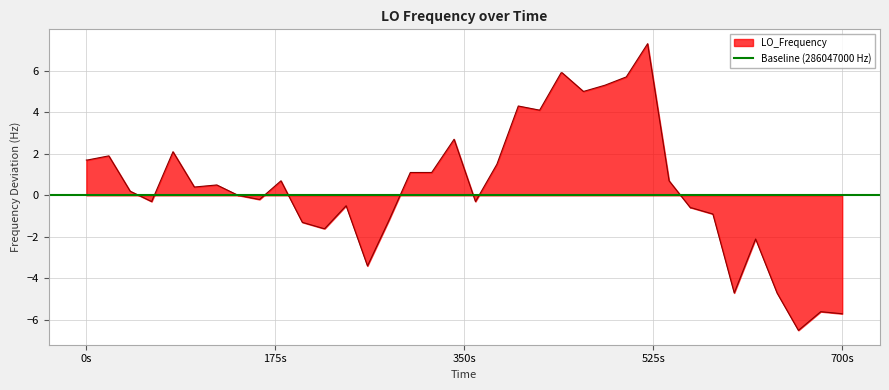

What is the lowest value of the LO_Frequency series?

-6.5